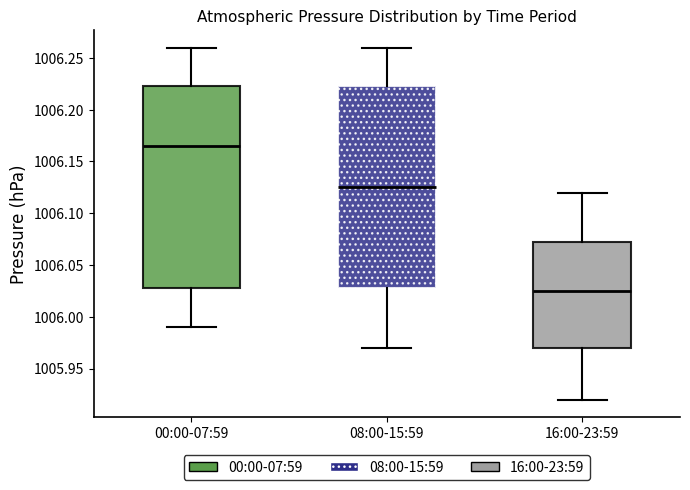

Where does the lower whisker of the box for 00:00-07:59 end on the y-axis? The values are not printed on the chart, so give them approximately, as read against the axis.

1005.990